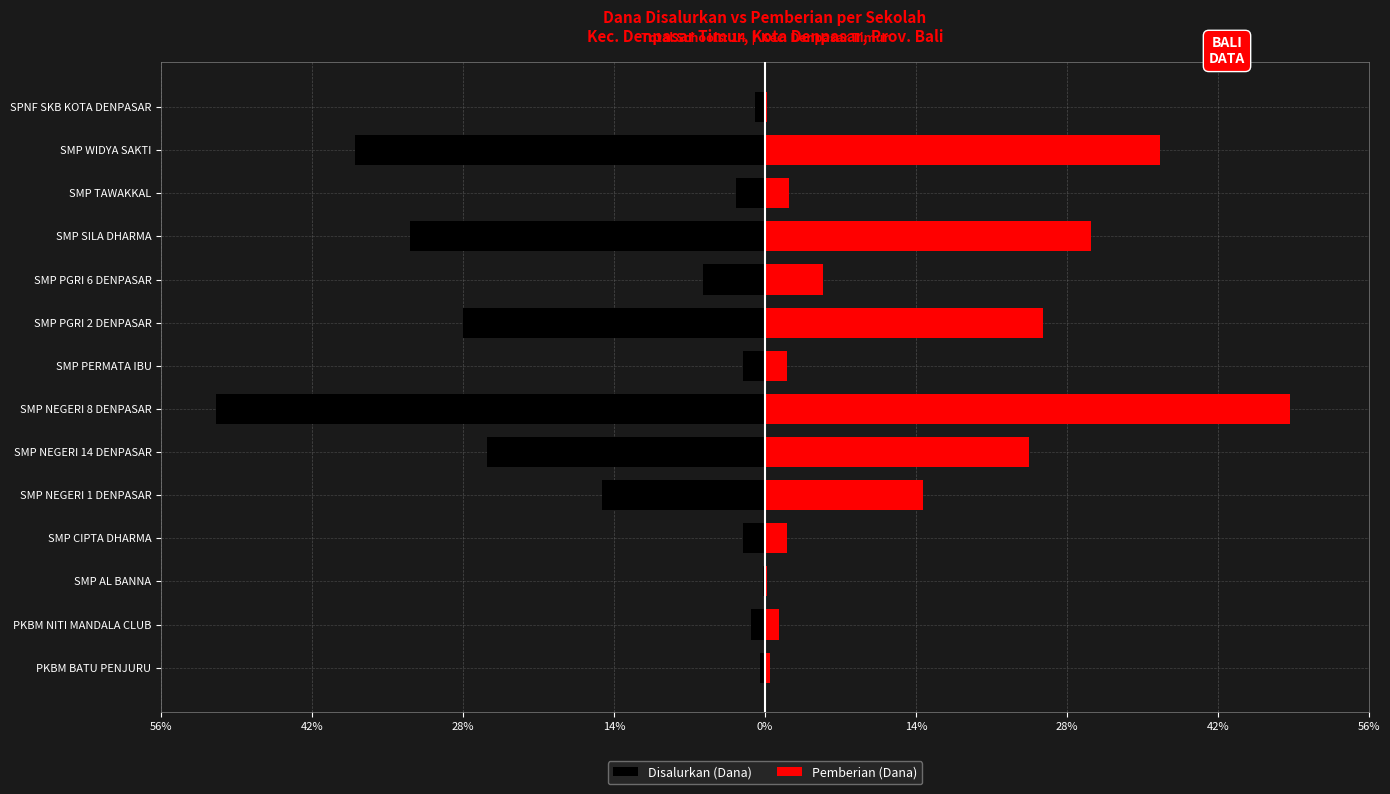

What is the smallest value displayed?

-51.1